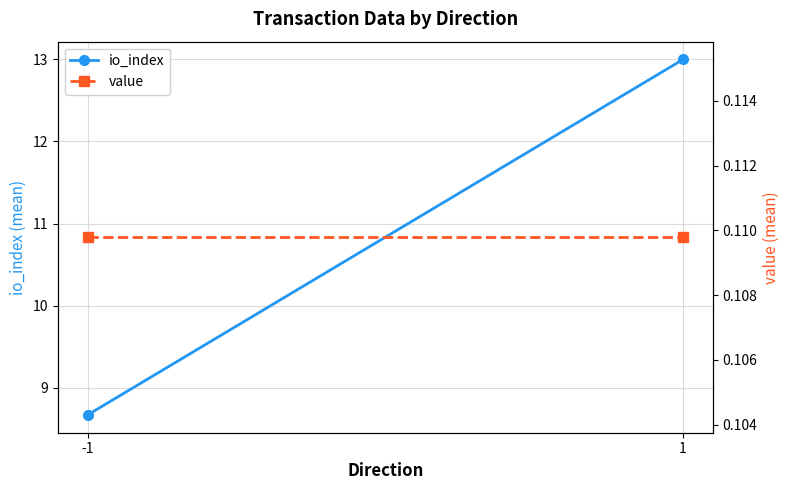

What is the value of the io_index point at the 1st from the left?

8.7